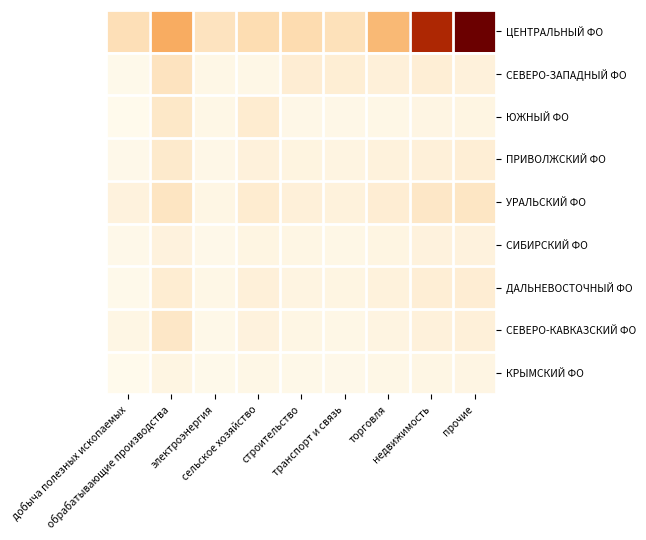

Which series has the largest total across all categories?

ЦЕНТРАЛЬНЫЙ ФО